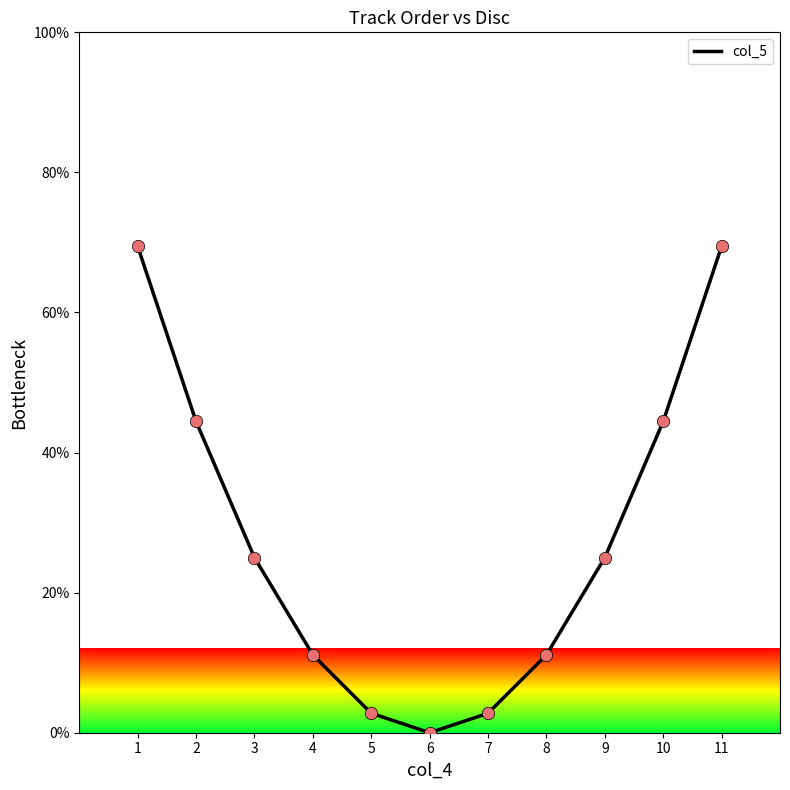

Between 8 and 5, which is larger?

8